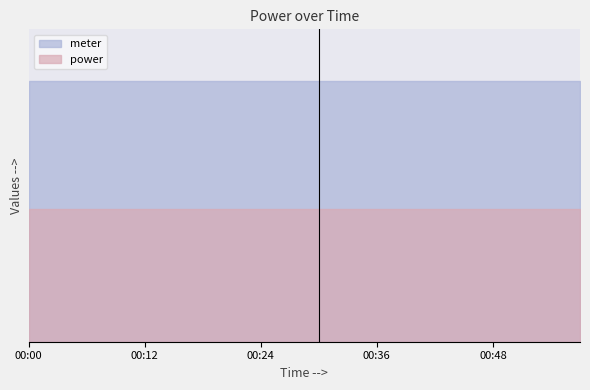

True or false: meter and power cross at least once.

False